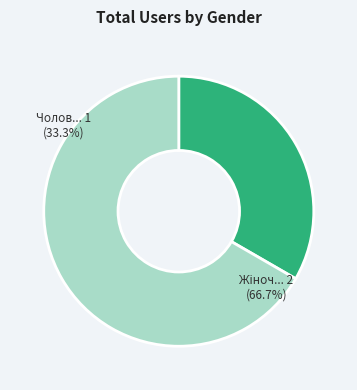

Do Жіноча and Чоловіча together represent more than half of the pie?

Yes